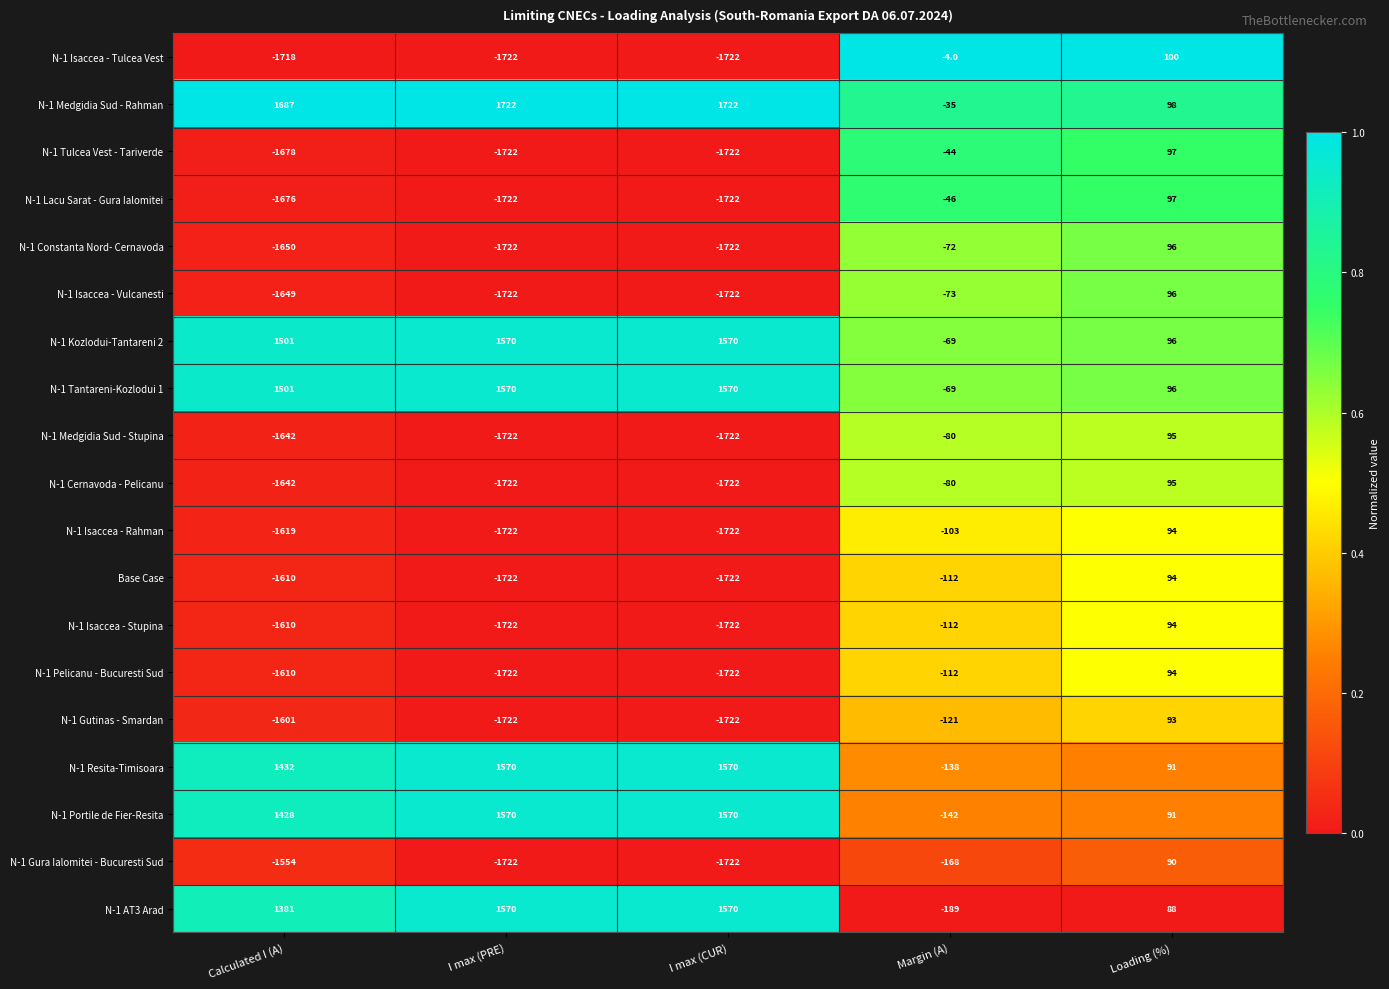

The N-1 Lacu Sarat - Gura Ialomitei series shows -46 at Margin (A). True or false?

True